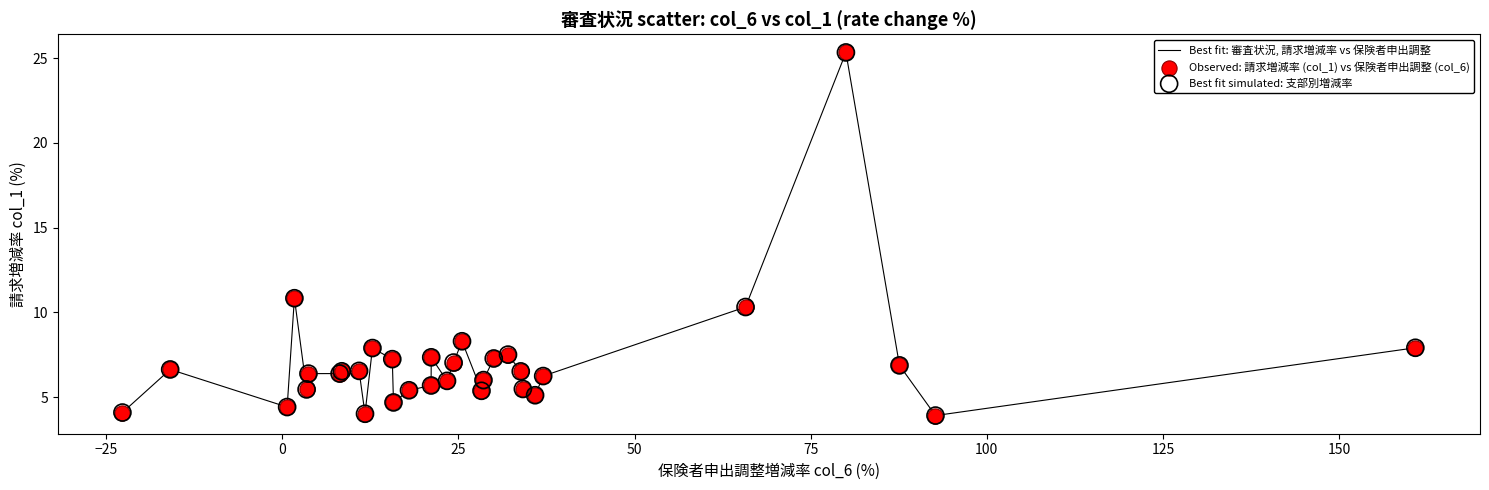

What is the difference between the maximum and minimum values?

21.4